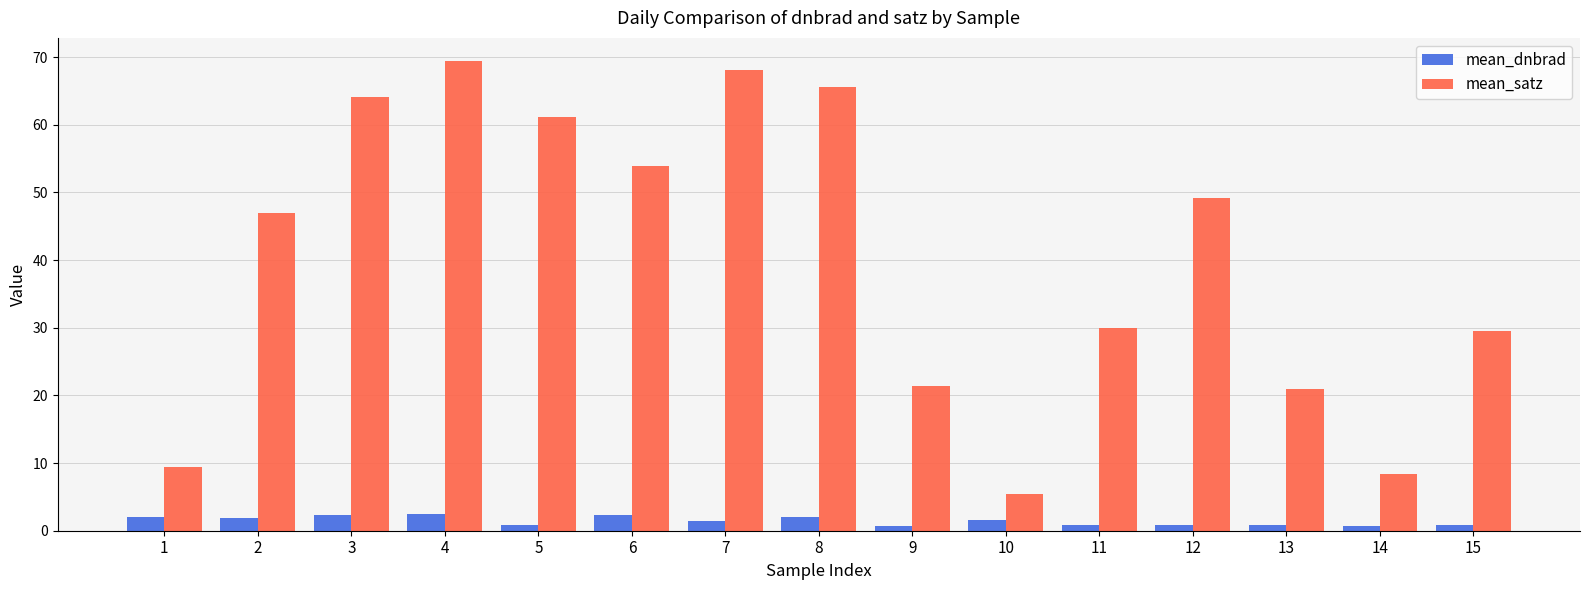

What is the highest value of the mean_satz series?

69.4